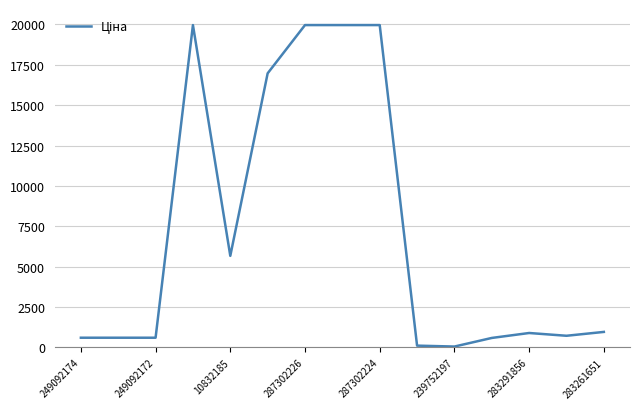

What is the greatest value displayed?

19964.2